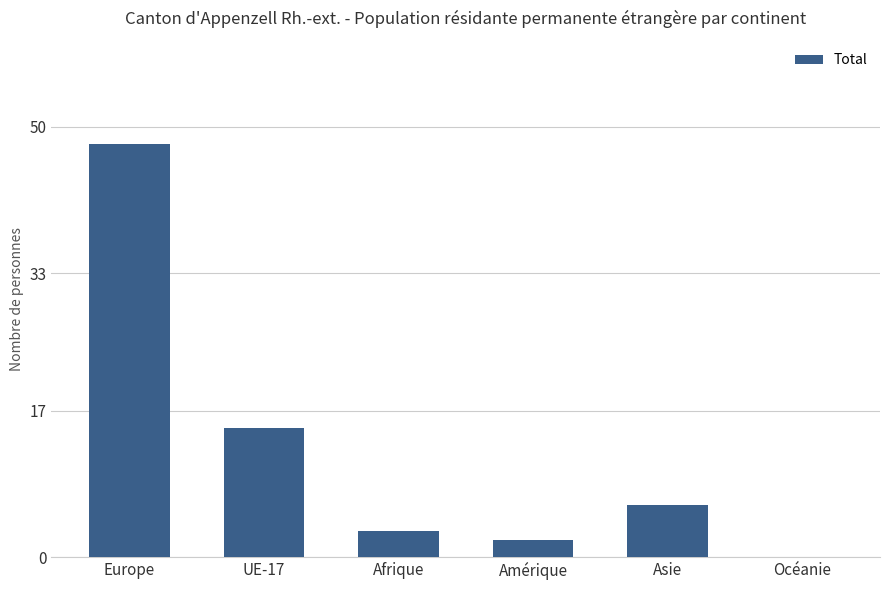

At which label is the value closest to 24?

UE-17